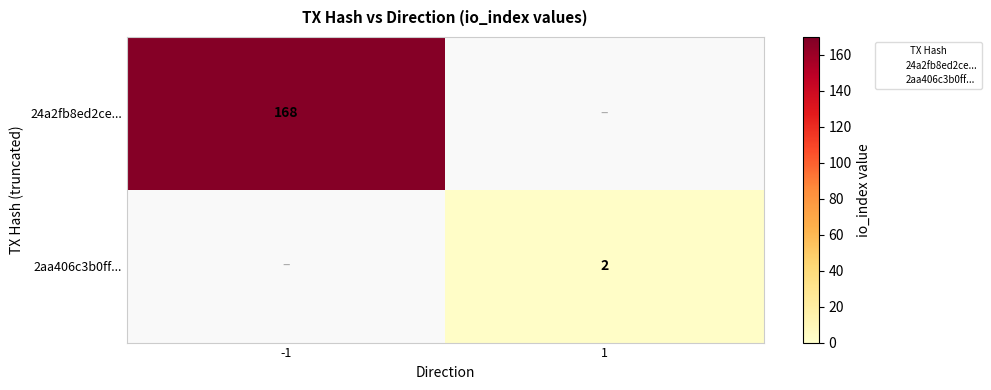

Rank the series by their average value, from highest to lowest.

24a2fb8ed2ce..., 2aa406c3b0ff...